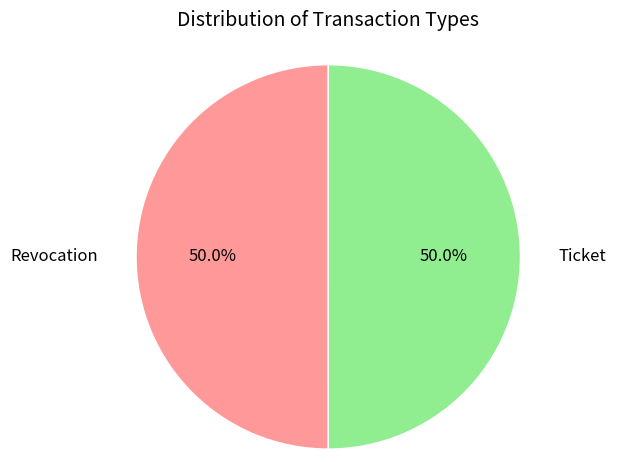

How many slices are in this pie chart?

2